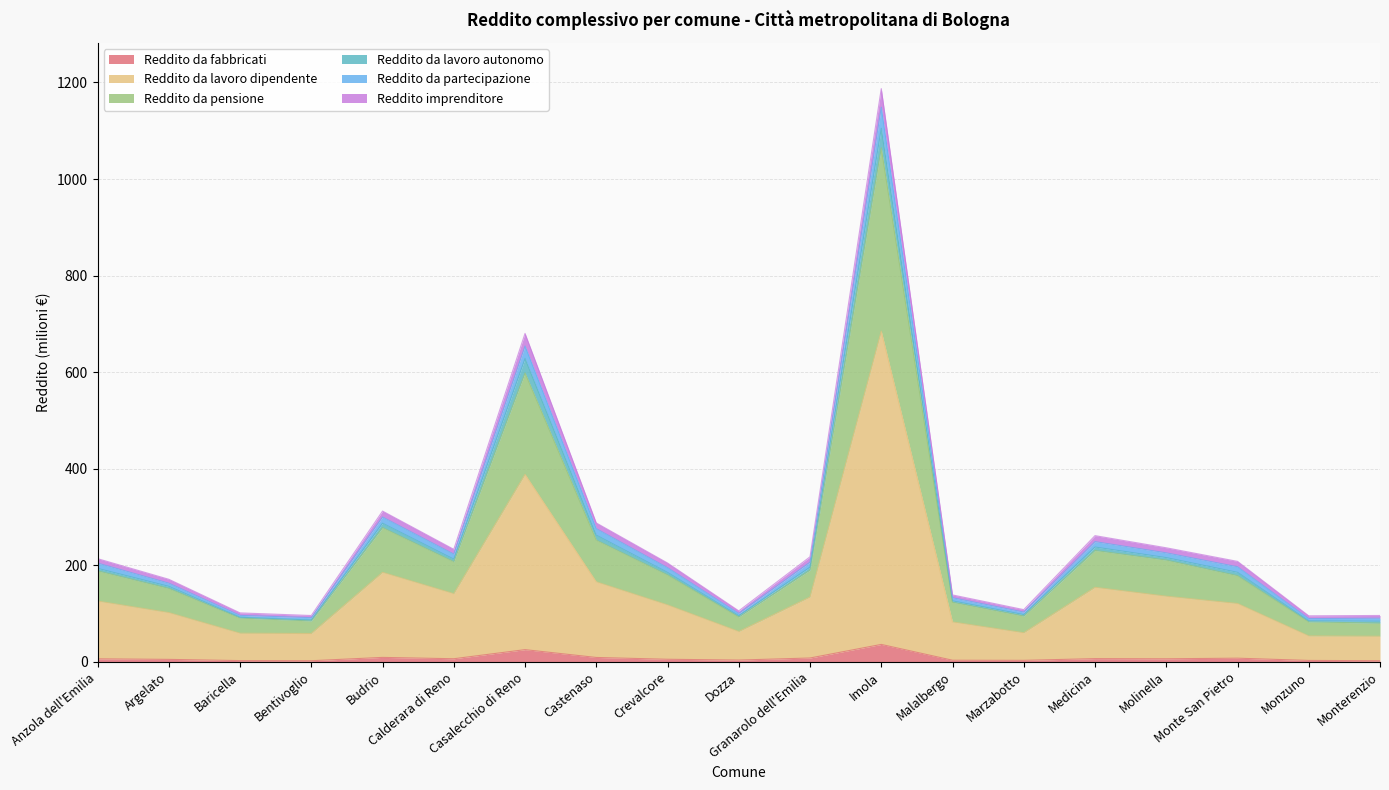

At which label does Reddito da fabbricati first exceed 6?

Anzola dell'Emilia